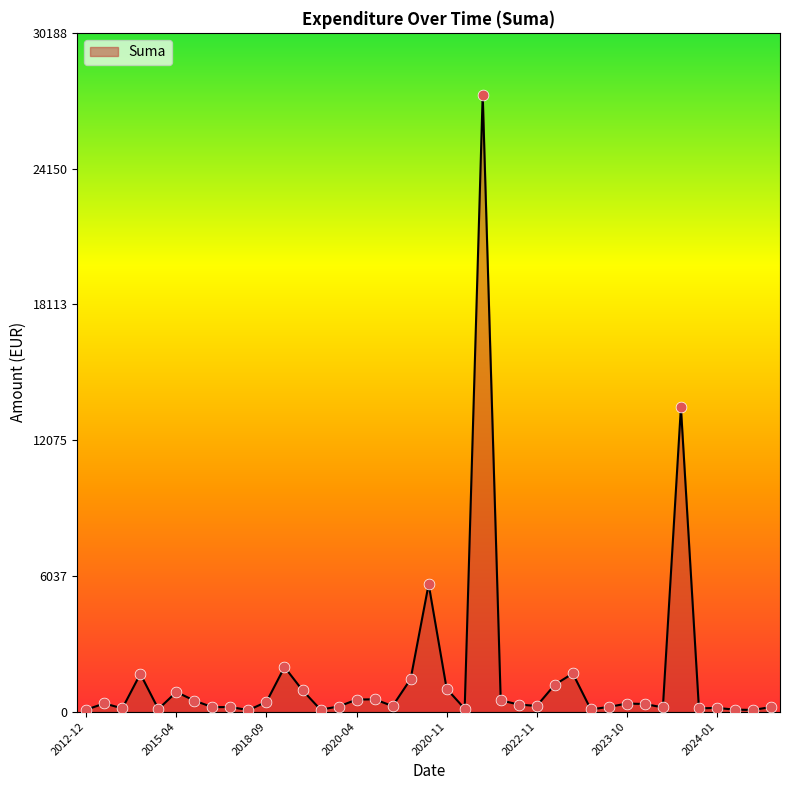

What is the difference between the maximum and minimum values?

27374.0